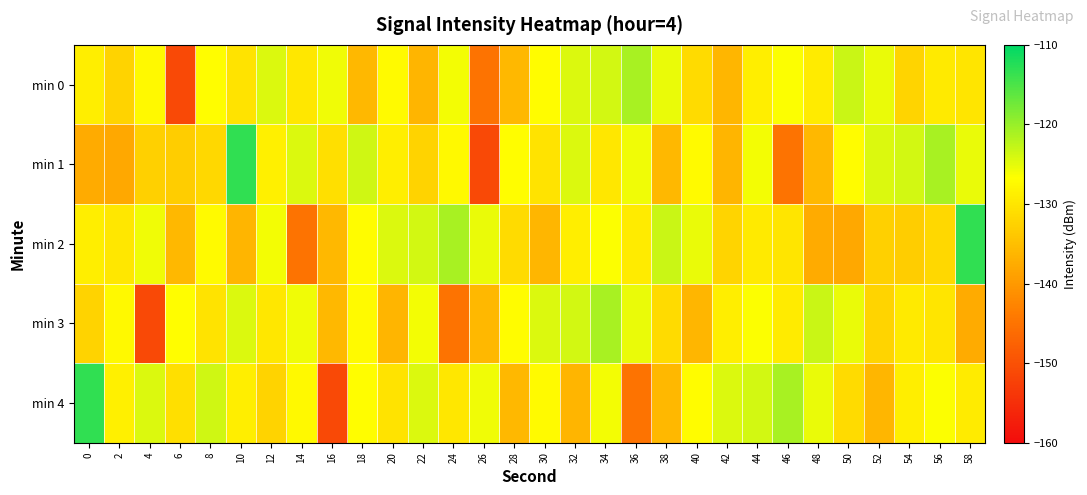

Reading left to right, list all the values displayed in this chart.

min 0: 0=-128.8	2=-132.3	4=-127.4	6=-151.1	8=-126.9	10=-130.2	12=-124.3	14=-129.9	16=-125.6	18=-135.9	20=-127.3	22=-136.4	24=-125.9	26=-145.1	28=-135.9	30=-127.1	32=-124.3	34=-123.7	36=-121.0	38=-125.3	40=-131.4	42=-136.1	44=-128.9	46=-126.6	48=-129.3	50=-123.1	52=-125.3	54=-132.2	56=-129.5	58=-129.9
min 1: 0=-137.7	2=-138.1	4=-132.7	6=-133.1	8=-131.8	10=-113.3	12=-128.6	14=-124.4	16=-130.7	18=-123.6	20=-128.8	22=-132.3	24=-127.4	26=-151.1	28=-126.9	30=-130.2	32=-124.3	34=-129.9	36=-125.6	38=-135.9	40=-127.3	42=-136.4	44=-125.9	46=-145.1	48=-135.9	50=-127.1	52=-124.3	54=-123.7	56=-121.0	58=-125.3
min 2: 0=-128.8	2=-129.9	4=-125.6	6=-135.9	8=-127.3	10=-136.4	12=-125.9	14=-145.1	16=-135.9	18=-127.1	20=-124.3	22=-123.7	24=-121.0	26=-125.3	28=-131.4	30=-136.1	32=-128.9	34=-126.6	36=-129.3	38=-123.1	40=-125.3	42=-132.2	44=-129.5	46=-129.9	48=-137.7	50=-138.1	52=-132.7	54=-133.1	56=-131.8	58=-113.3
min 3: 0=-132.3	2=-127.4	4=-151.1	6=-126.9	8=-130.2	10=-124.3	12=-129.9	14=-125.6	16=-135.9	18=-127.3	20=-136.4	22=-125.9	24=-145.1	26=-135.9	28=-127.1	30=-124.3	32=-123.7	34=-121.0	36=-125.3	38=-131.4	40=-136.1	42=-128.9	44=-126.6	46=-129.3	48=-123.1	50=-125.3	52=-132.2	54=-129.5	56=-129.9	58=-137.7
min 4: 0=-113.3	2=-128.6	4=-124.4	6=-130.7	8=-123.6	10=-128.8	12=-132.3	14=-127.4	16=-151.1	18=-126.9	20=-130.2	22=-124.3	24=-129.9	26=-125.6	28=-135.9	30=-127.3	32=-136.4	34=-125.9	36=-145.1	38=-135.9	40=-127.1	42=-124.3	44=-123.7	46=-121.0	48=-125.3	50=-131.4	52=-136.1	54=-128.9	56=-126.6	58=-129.3